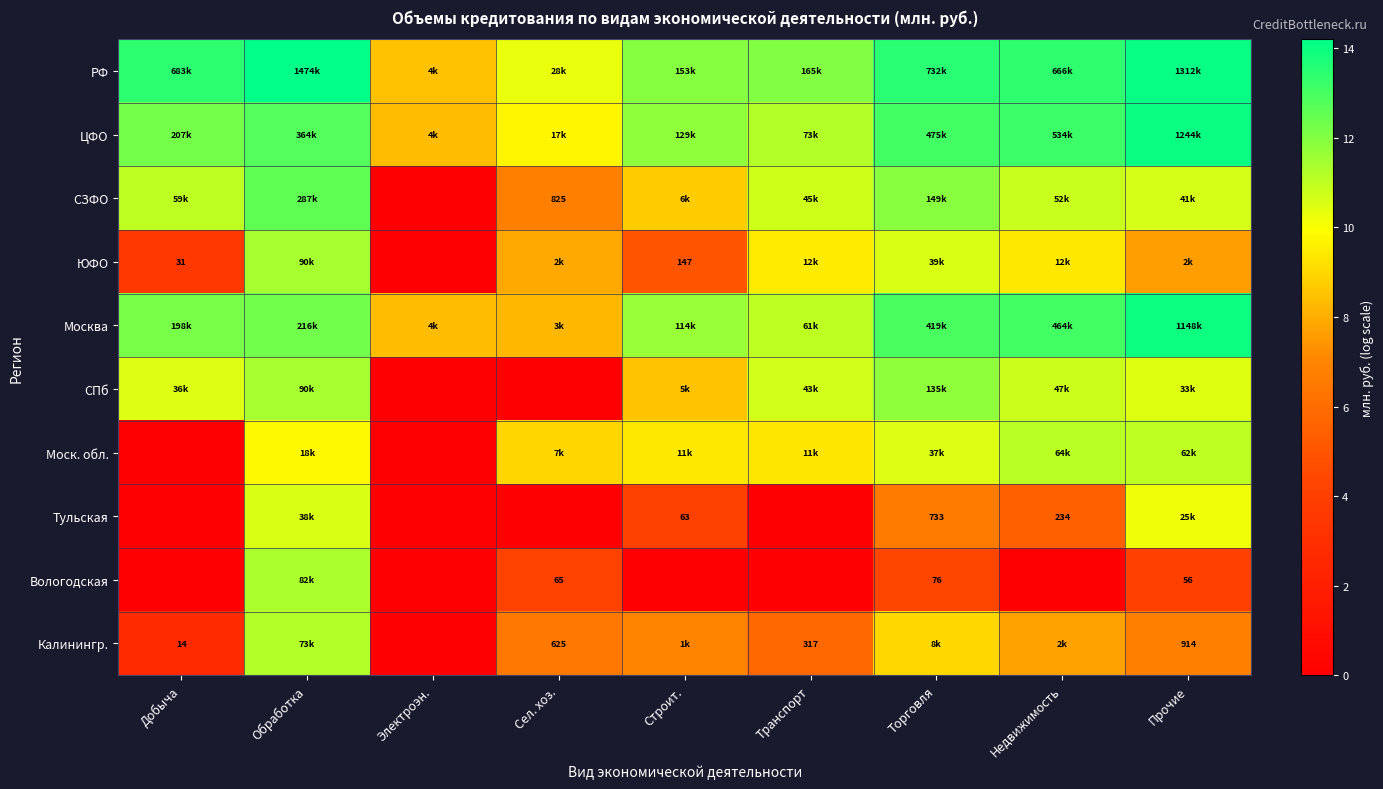

What is the total value across all series at Прочие?

102.8